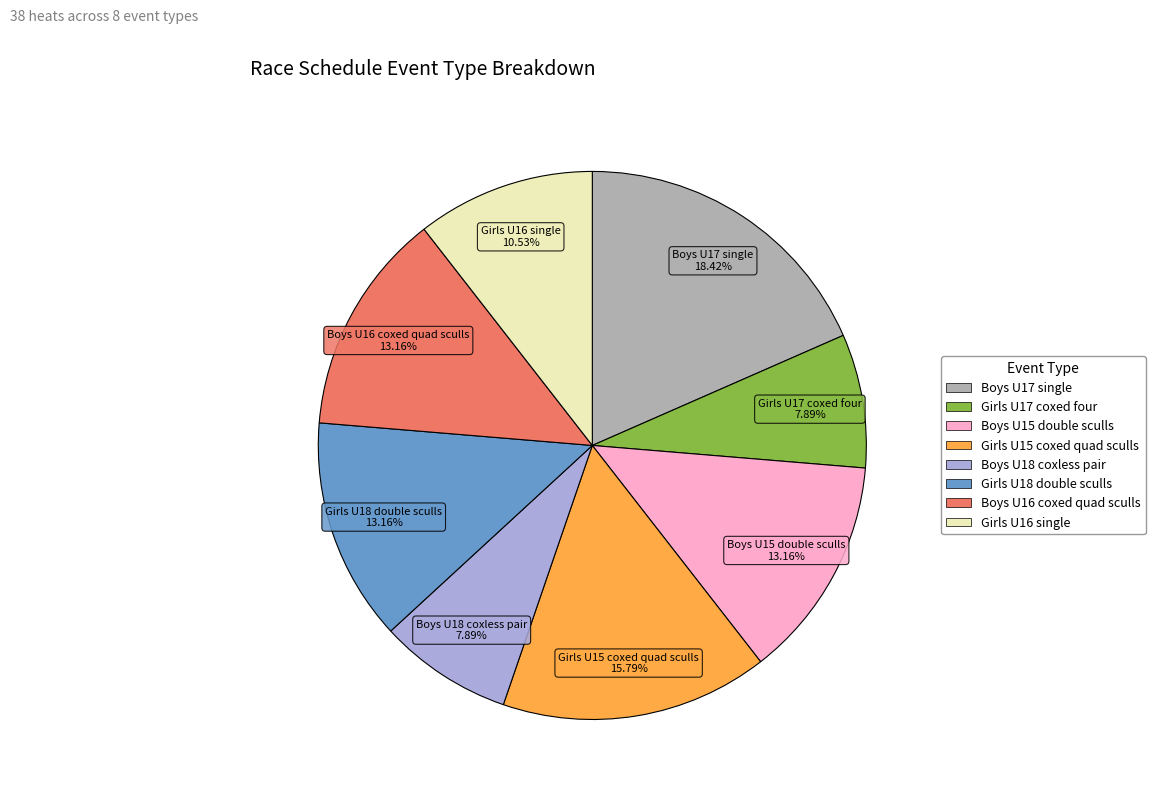

To the nearest percent, what is the difference between the largest and smallest slice percentages?

11%